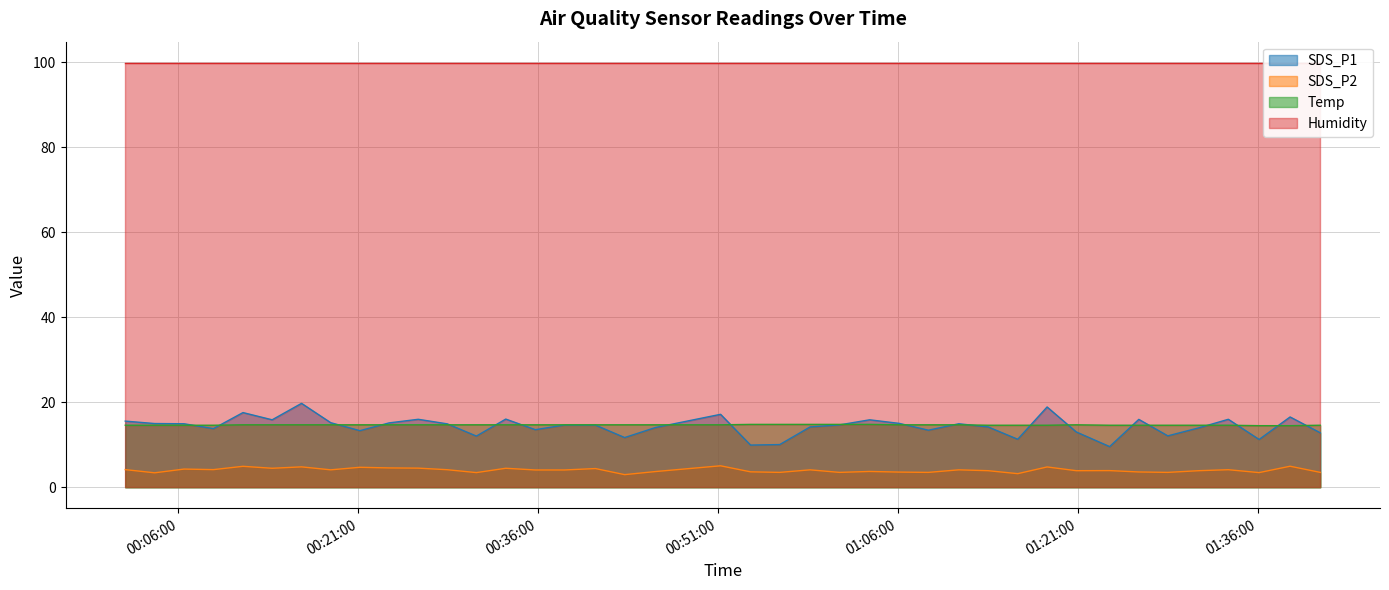

The SDS_P1 series shows 5.9 at 2022/05/11 00:35:46. True or false?

False